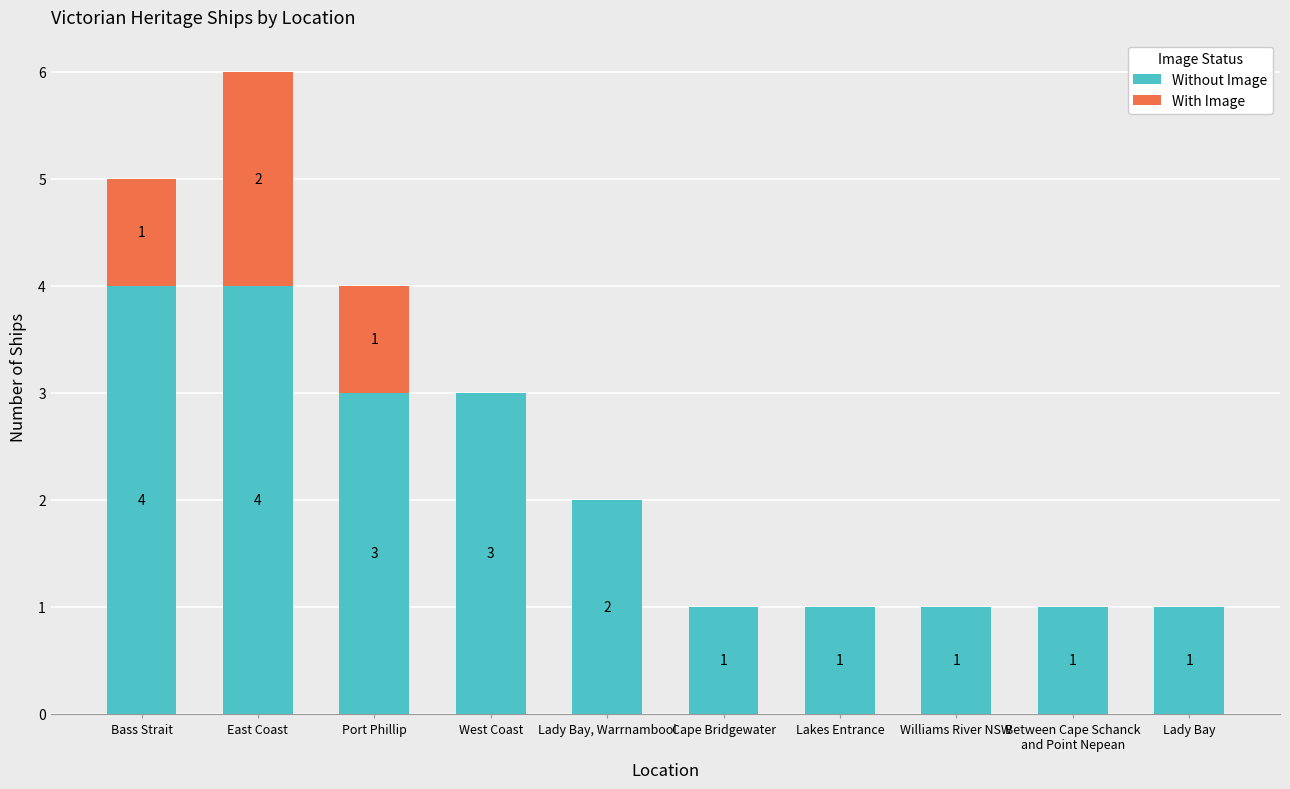

What is the maximum value for Without Image?

4